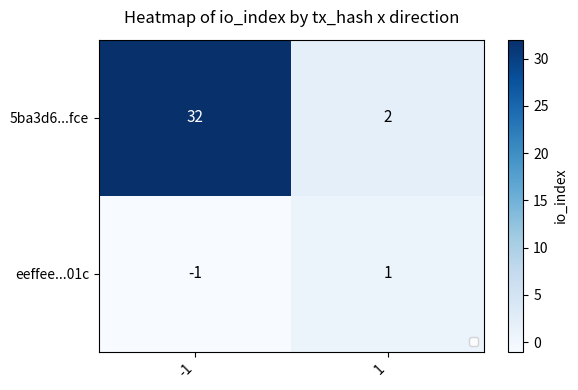

True or false: eeffee...01c has a value of -1 at -1.

True